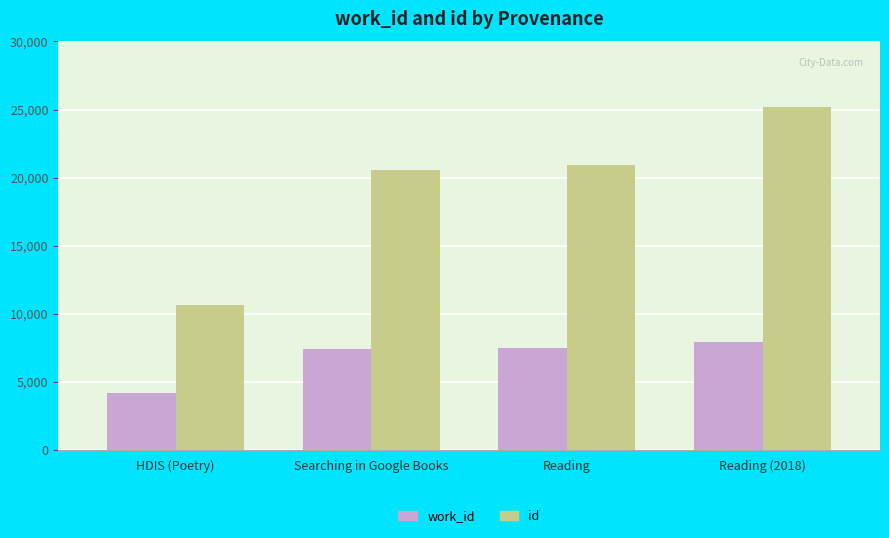

List the series in order of their peak value, lowest first.

work_id, id